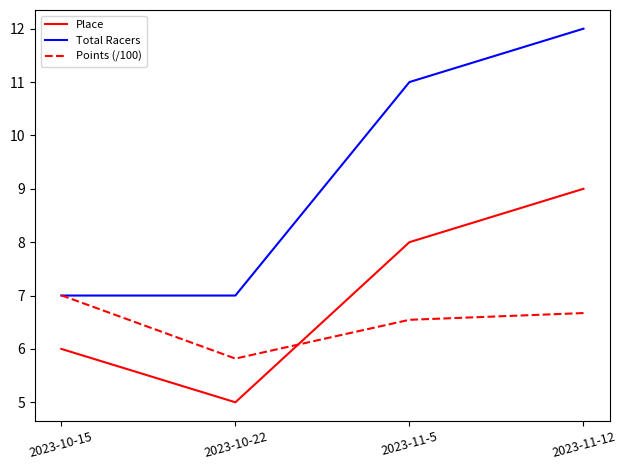

What are all the series names shown in the legend?

Place, Total Racers, Points (/100)